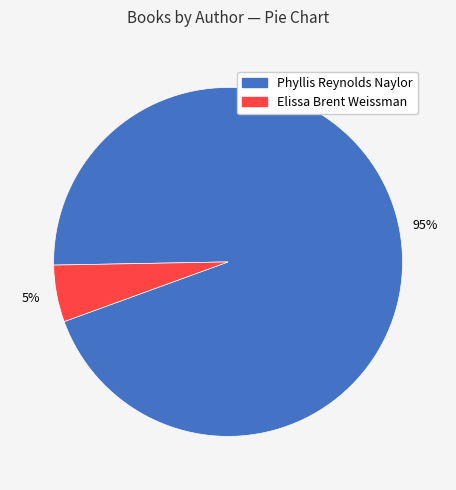

To the nearest percent, what is the average slice percentage?

50%